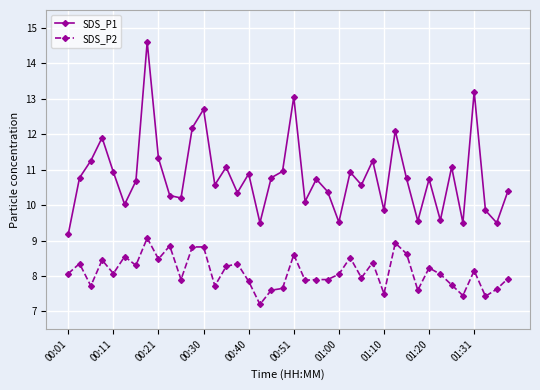

True or false: SDS_P2 and SDS_P1 intersect in this chart.

False